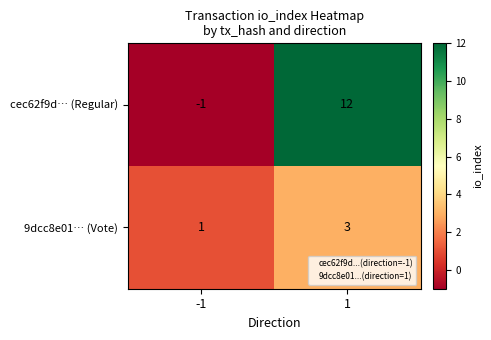

What is the total value across all series at 1?

15